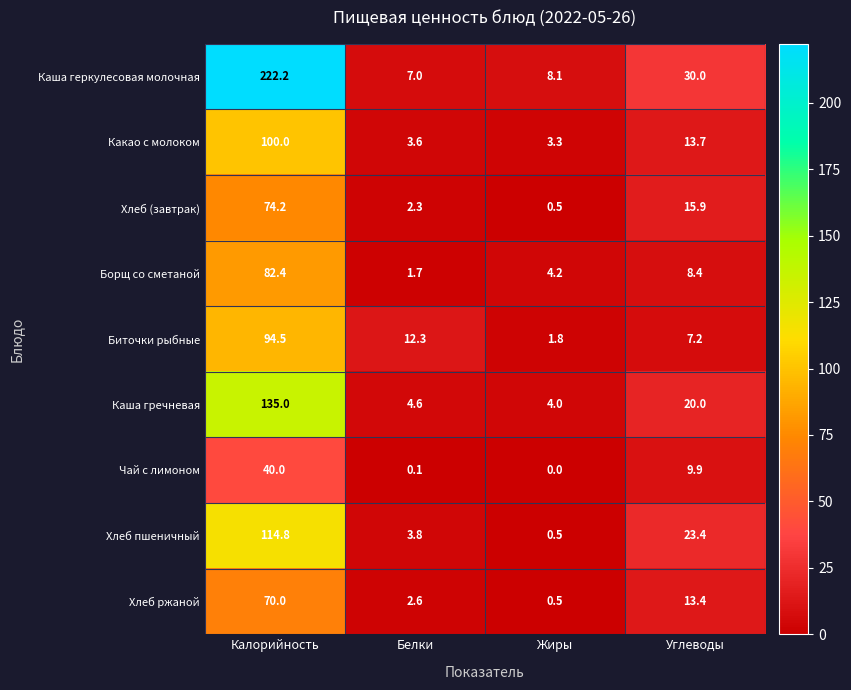

What is the average value of the Хлеб пшеничный series?

35.6